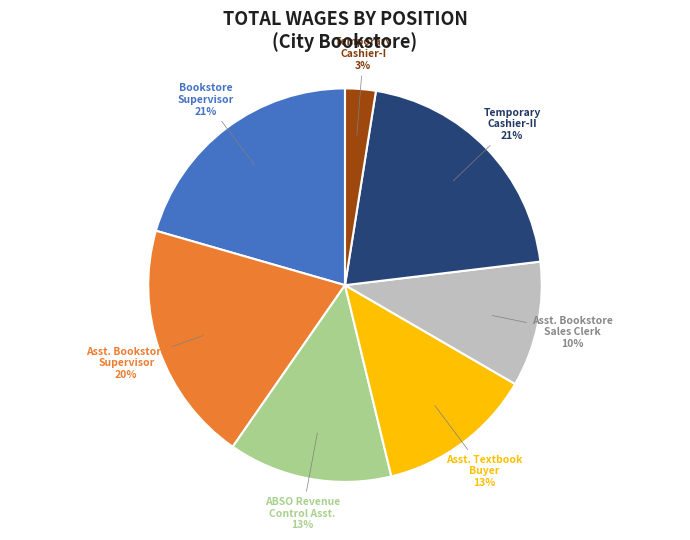

To the nearest percent, what is the difference between the largest and smallest slice percentages?

18%